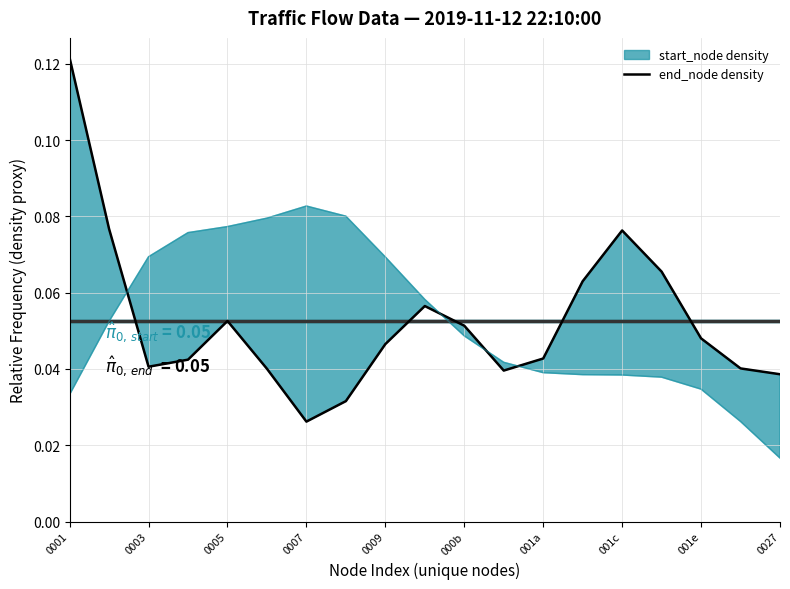

How many values are between 0 and 1?

19